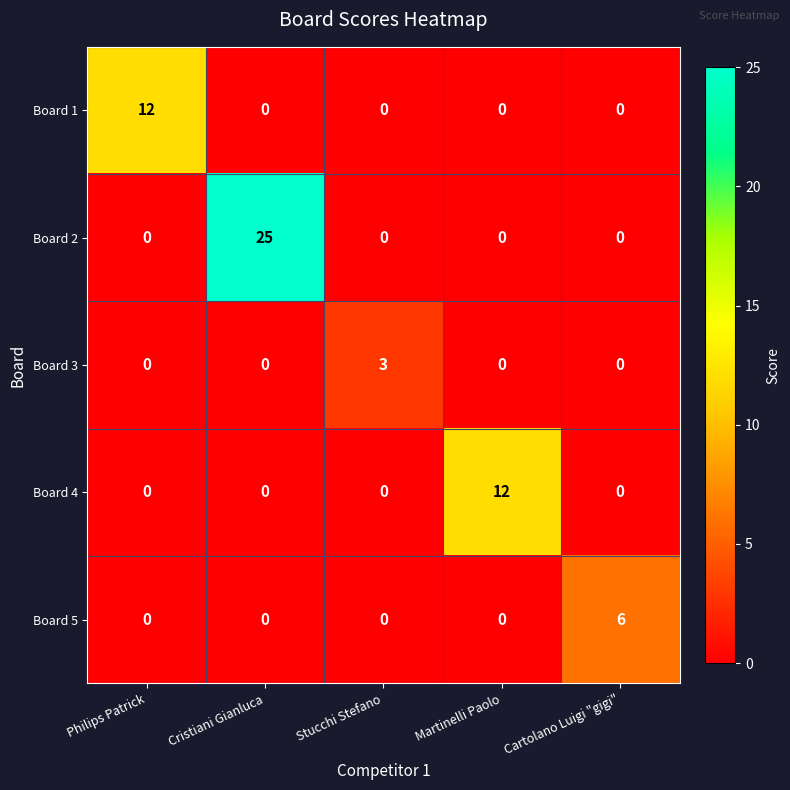

Reading left to right, transcribe all the data shown in this chart.

Board 1: 12	0	0	0	0
Board 2: 0	25	0	0	0
Board 3: 0	0	3	0	0
Board 4: 0	0	0	12	0
Board 5: 0	0	0	0	6